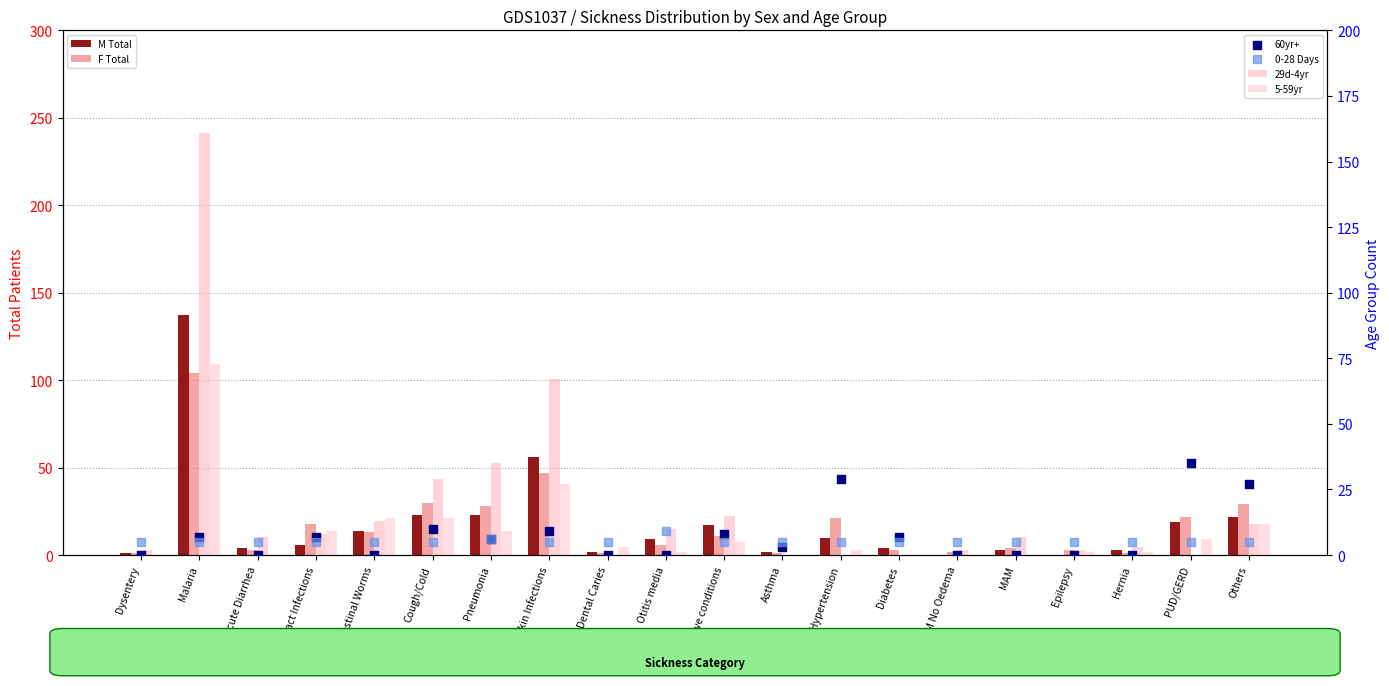

Which series reaches the minimum Y coordinate?

M Total